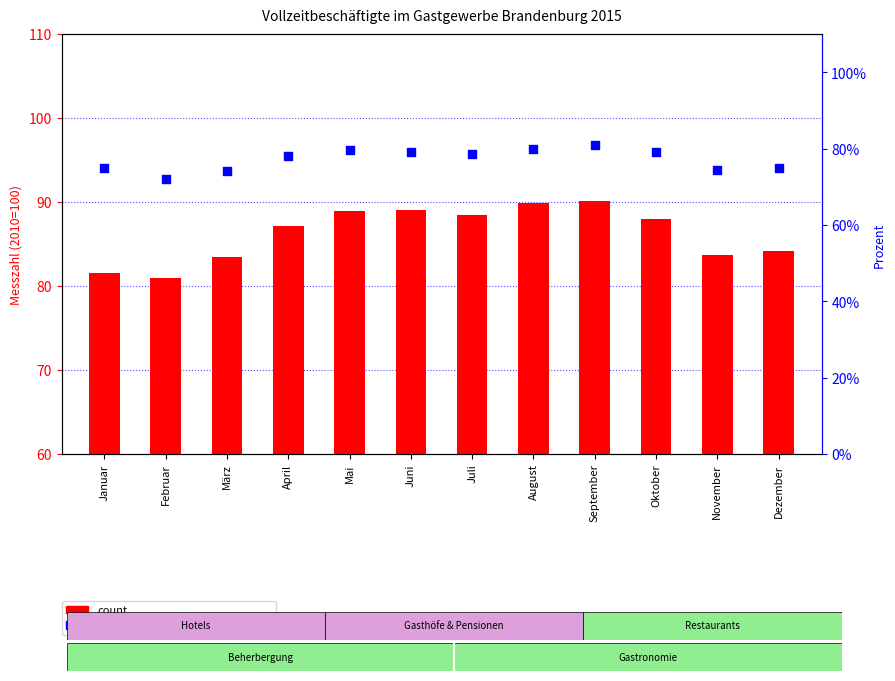

Which series contains the highest Y value?

count